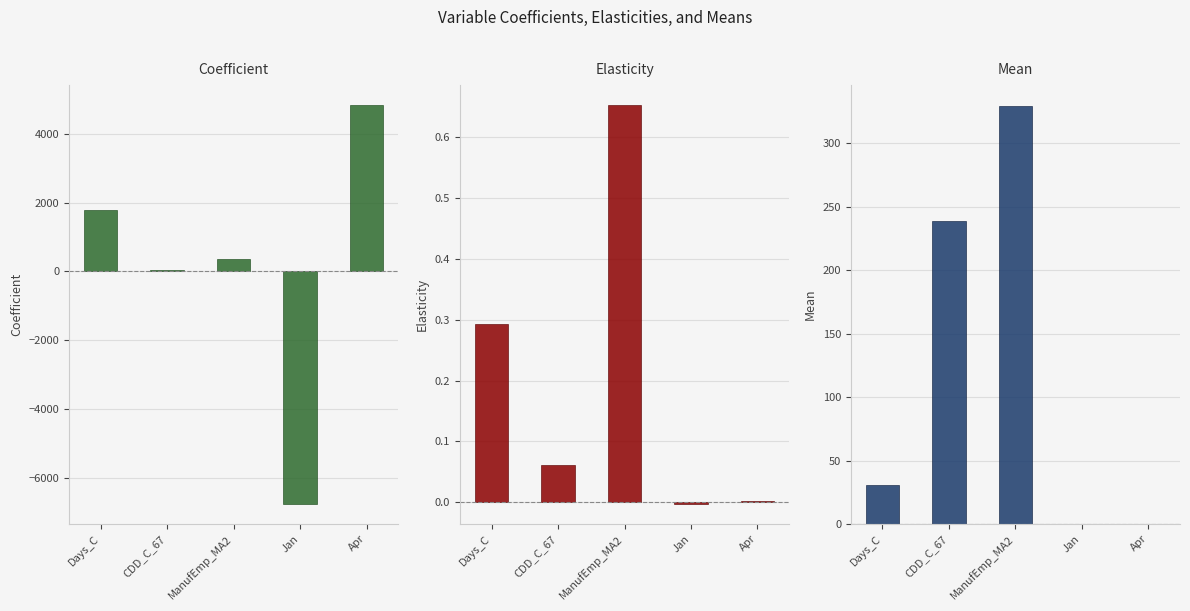

At which category is the sum across all series the highest?

Apr